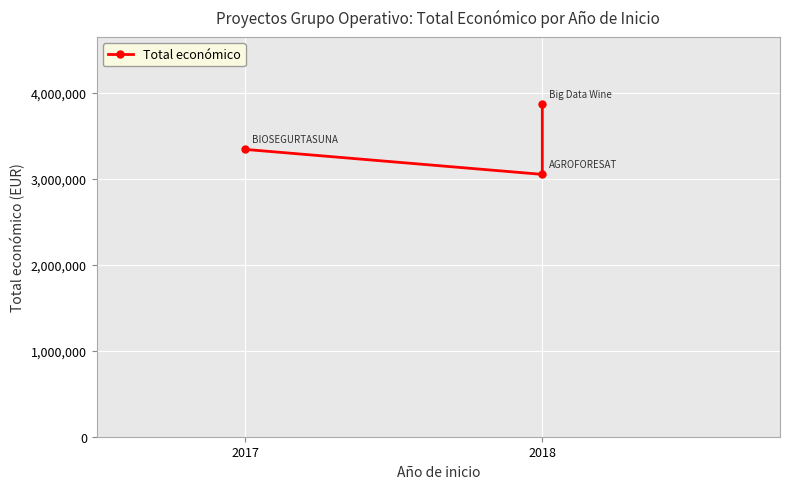

Reading right to left, extract all data points from this chart.

3875118	3051573	3342252